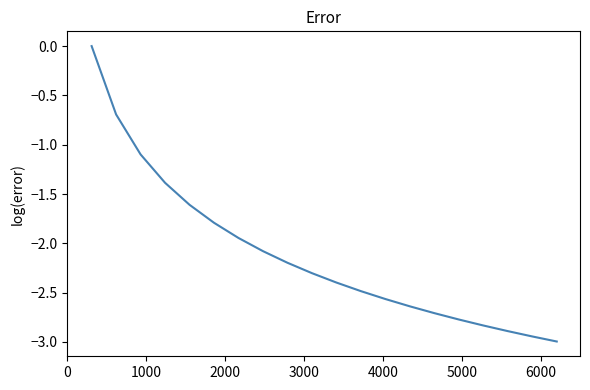

What is the difference between the maximum and minimum values?

3.0